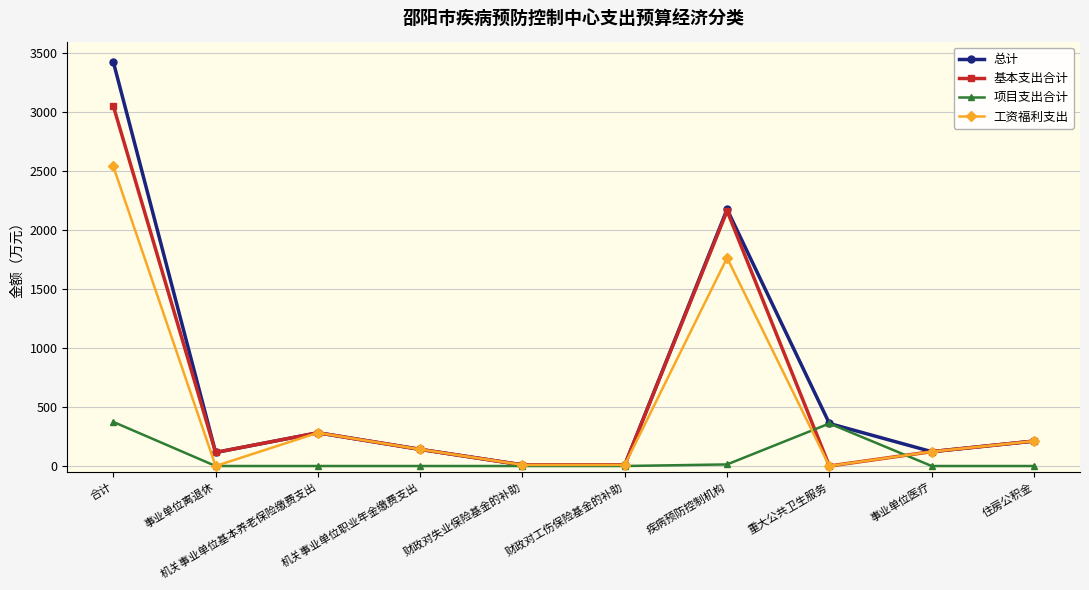

What is the value of the 基本支出合计 point at the 10th from the left?

211.1